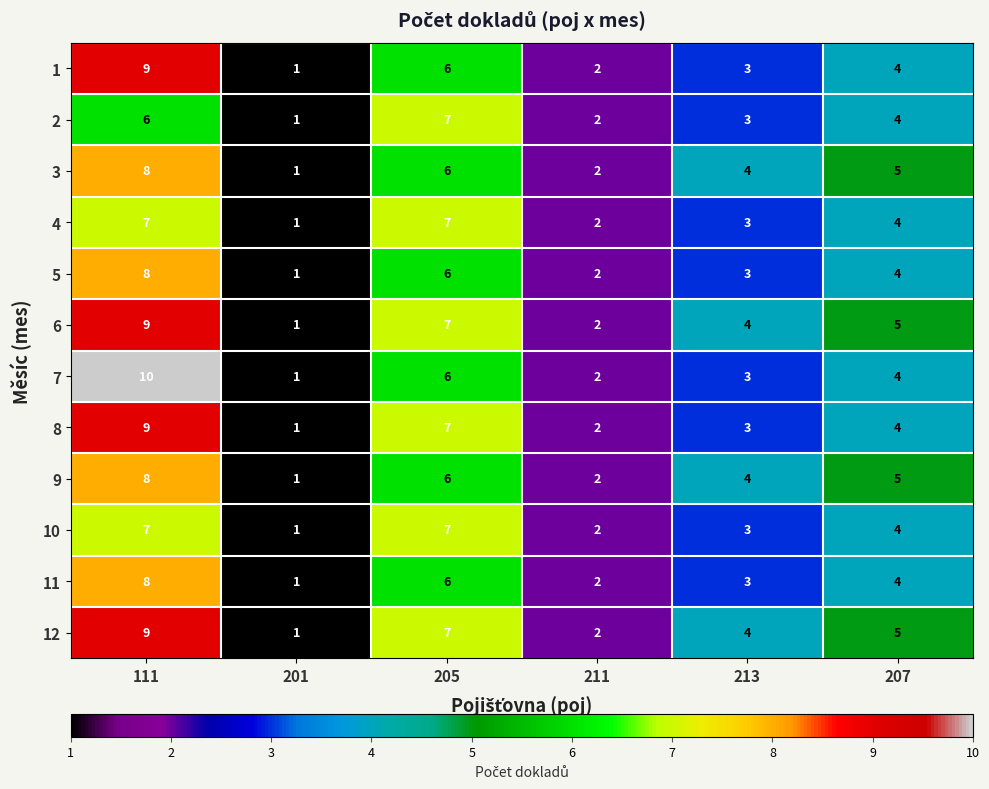

How many series are shown in this chart?

12